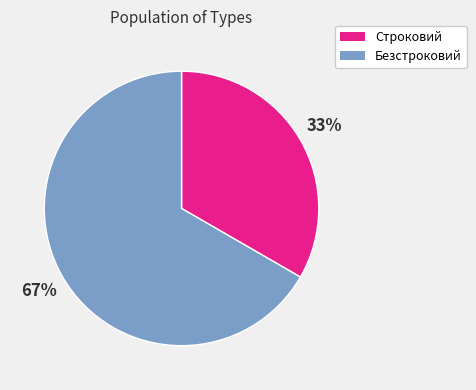

How many slices are in this pie chart?

2